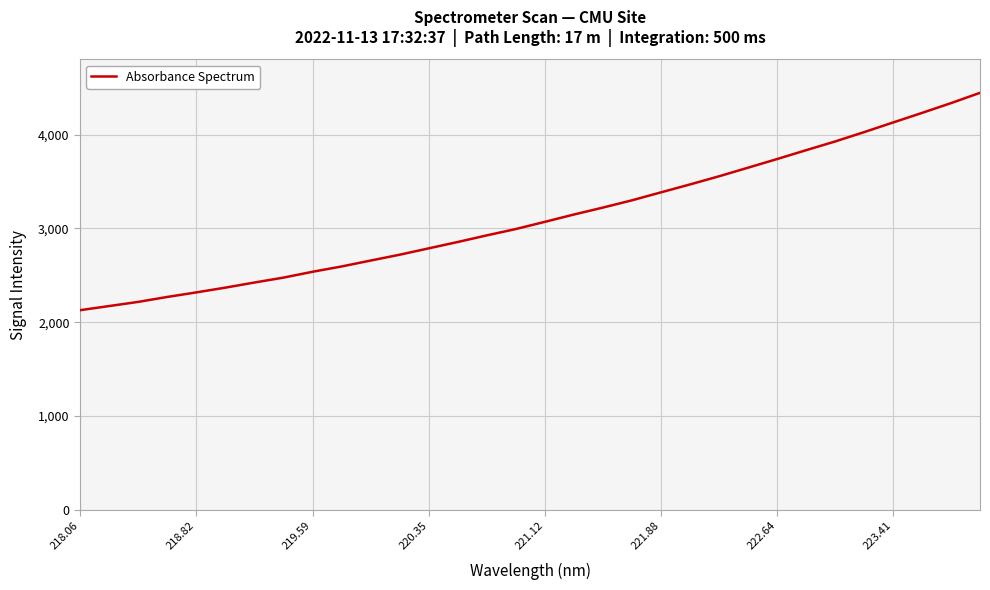

What is the greatest value displayed?

4445.4